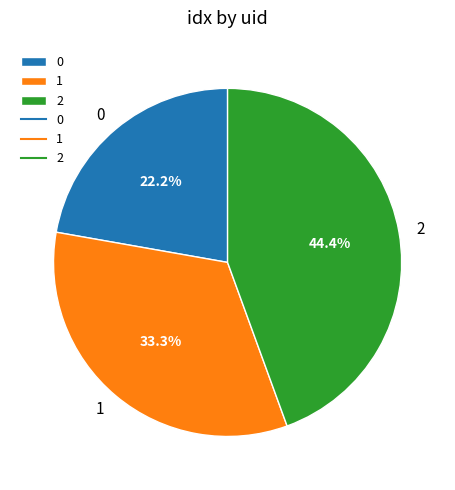

Count the number of slices in the pie.

3